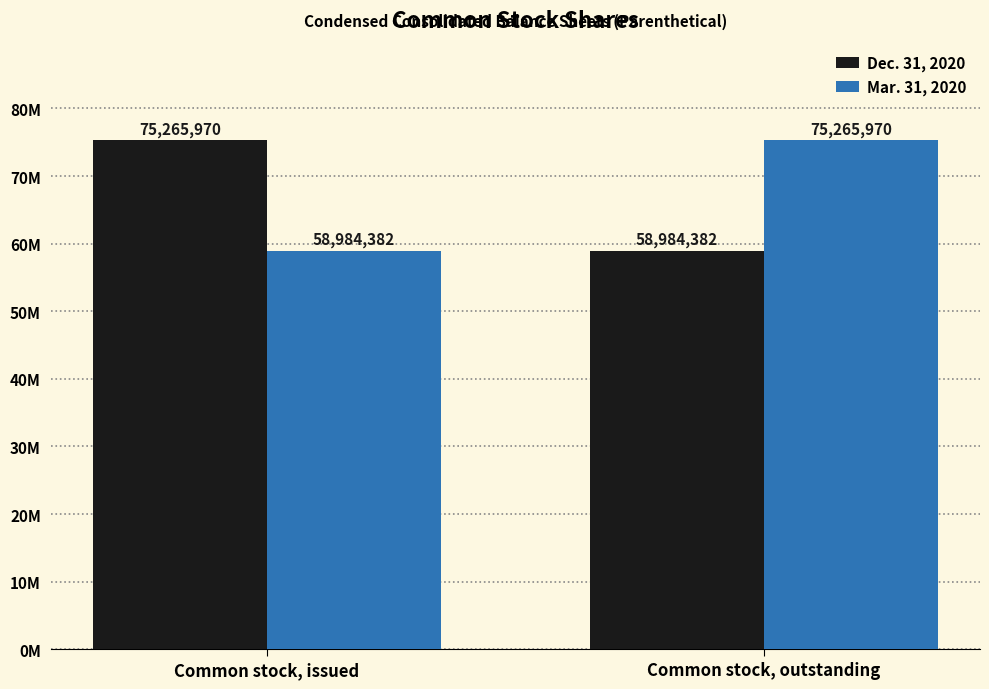

Are the bars grouped side by side (vs. stacked)?

Yes